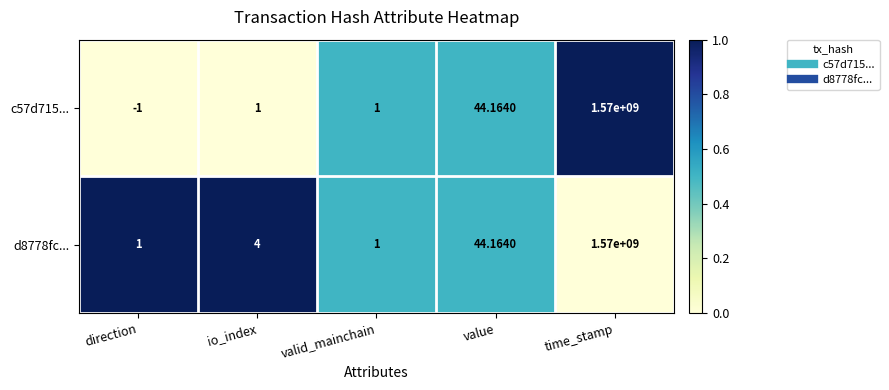

List the series in order of their overall mean, lowest first.

c57d715..., d8778fc...